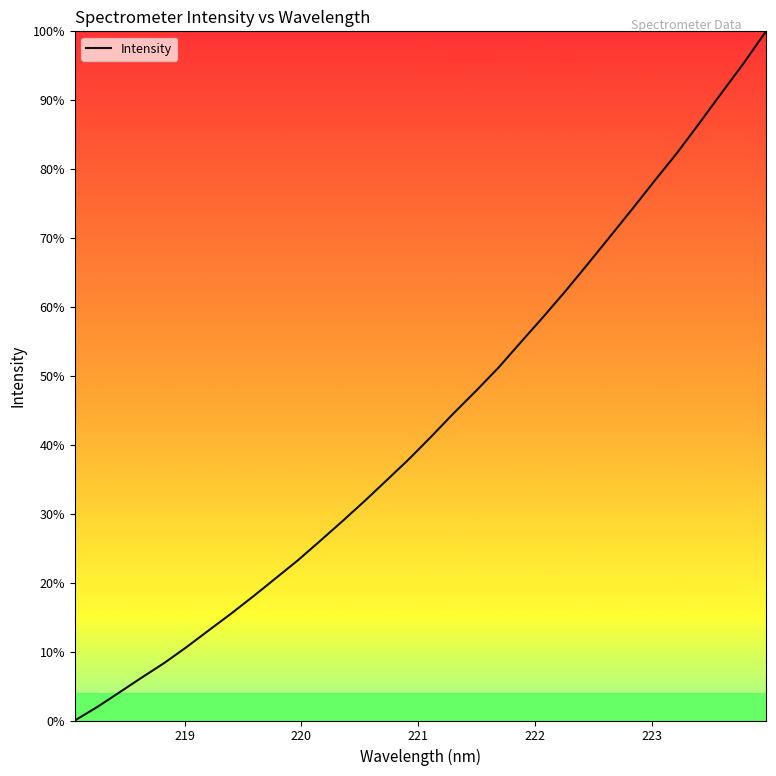

Is this an area chart (filled region under the line)?

No